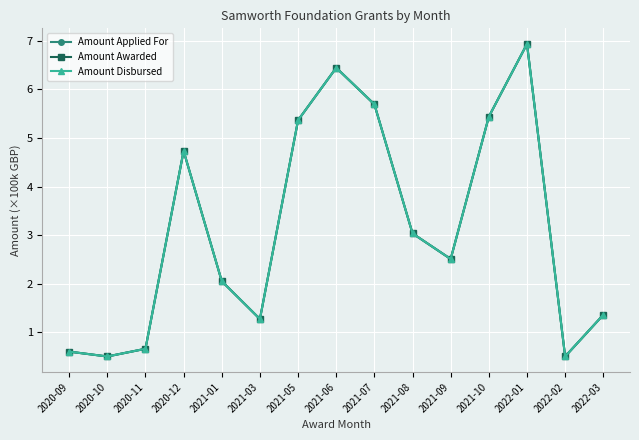

At which category is the sum across all series the highest?

2022-01